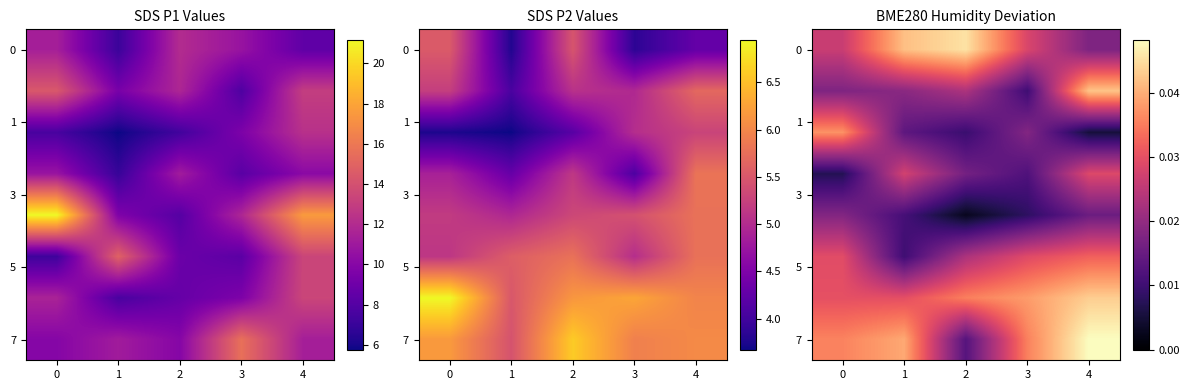

The 0 series shows 0.0 at 4. True or false?

False